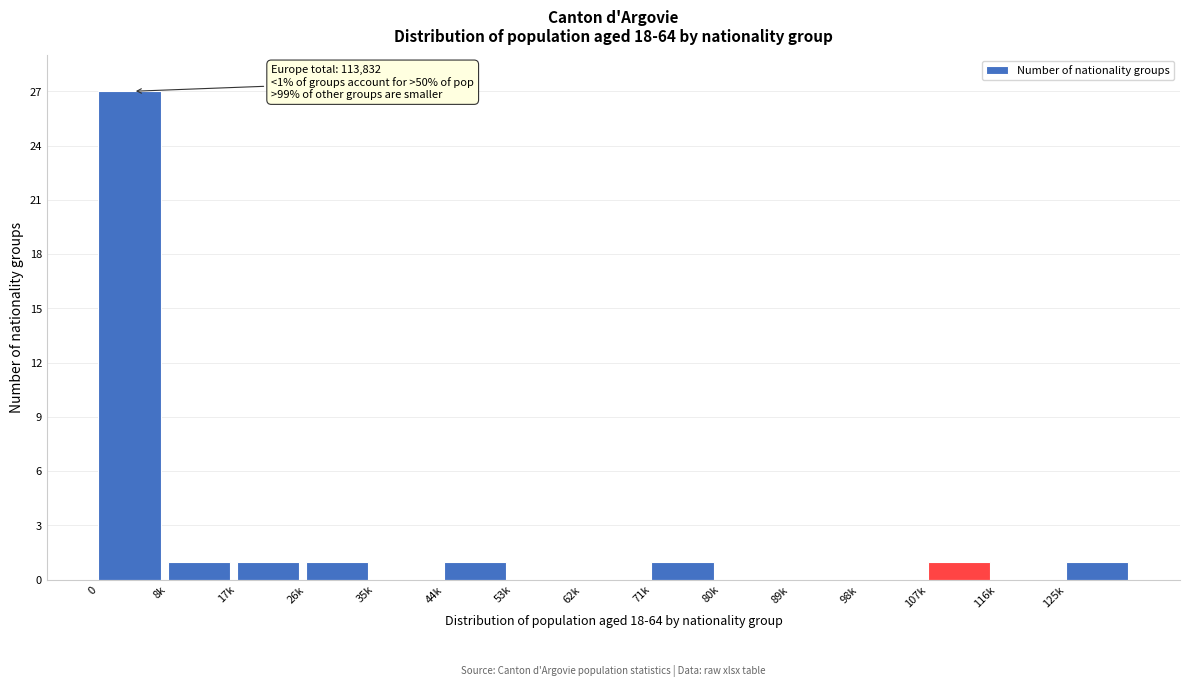

Reading left to right, extract all data points from this chart.

0=27	8k=1	17k=1	26k=1	35k=0	44k=1	53k=0	62k=0	71k=1	80k=0	89k=0	98k=0	107k=1	116k=0	125k=1